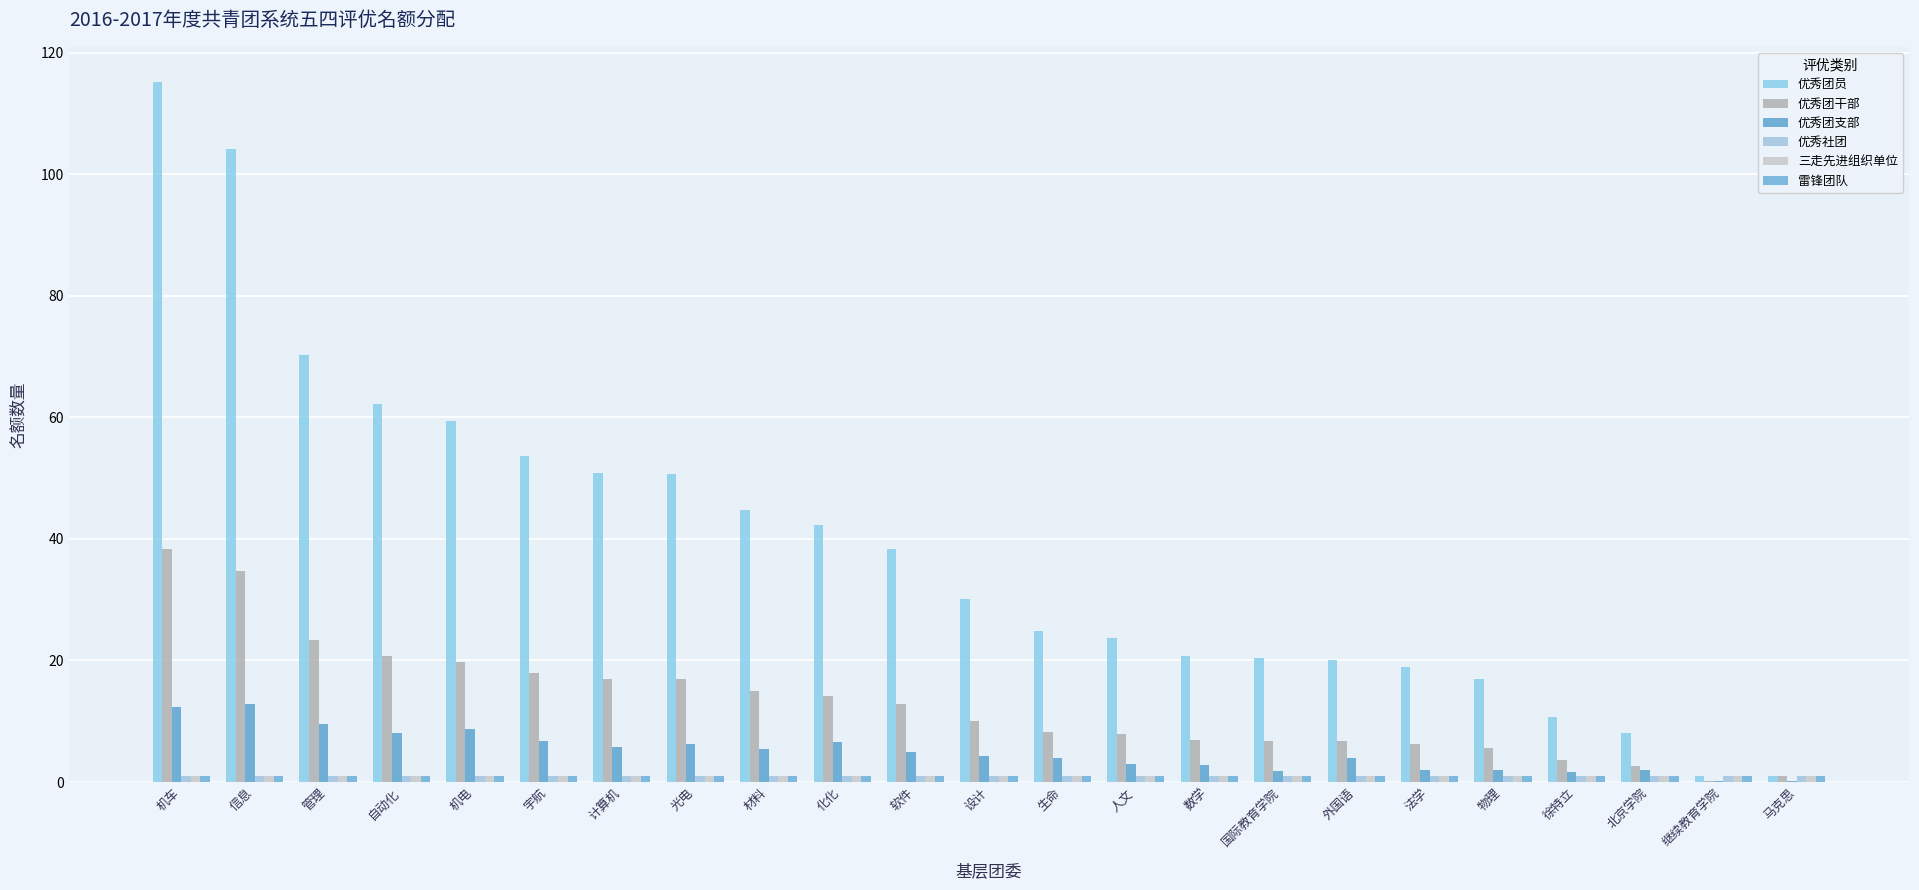

What is the difference between the 优秀团员 values at 继续教育学院 and 人文?

22.7